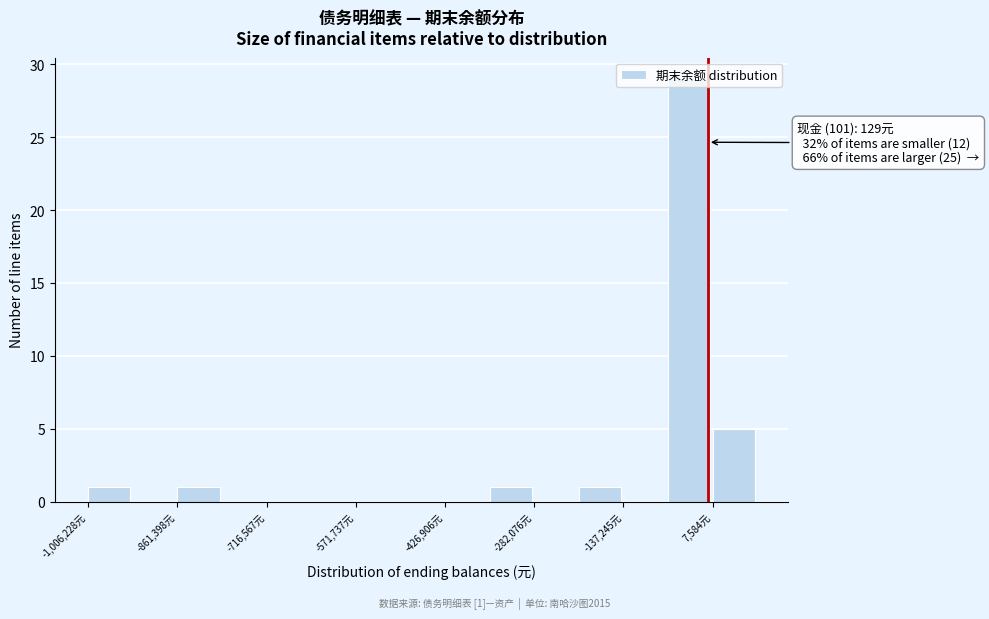

Around what value on the x-axis is the tallest bar? Give the approximate position of its centre, as read against the axis.

-40000